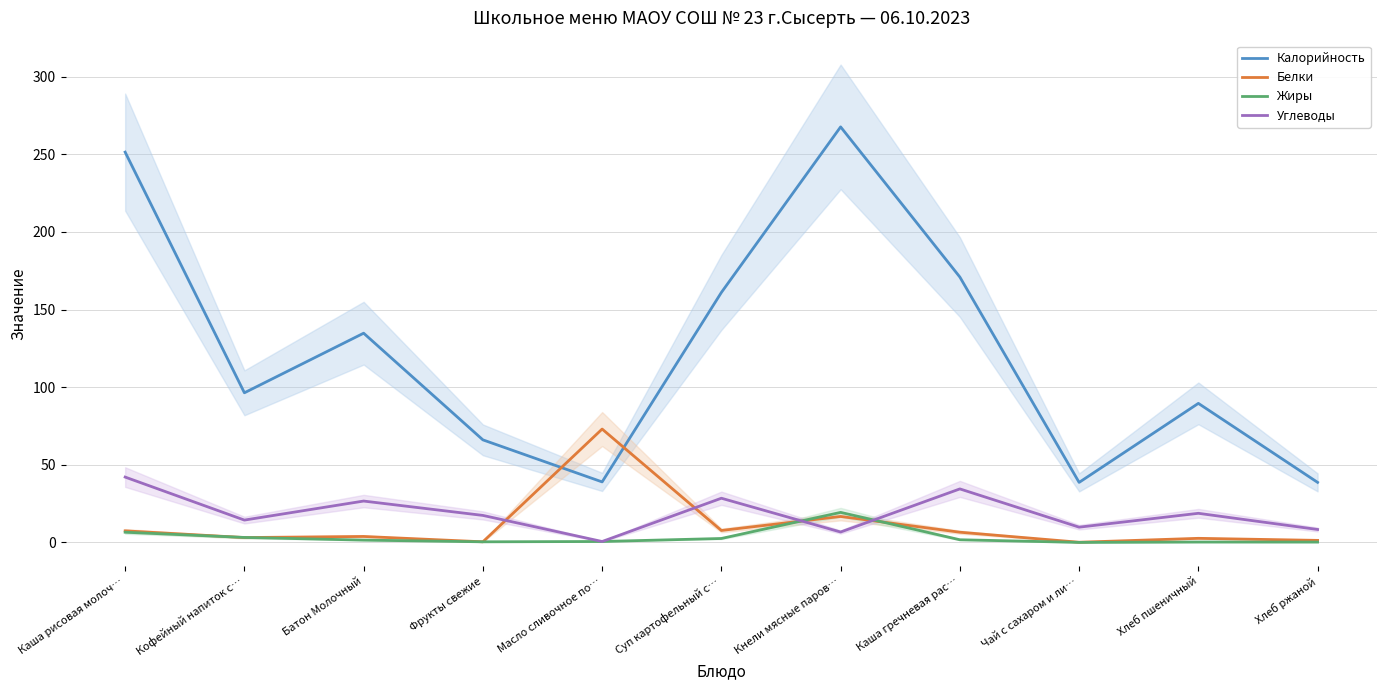

What are all the series names shown in the legend?

Калорийность, Белки, Жиры, Углеводы